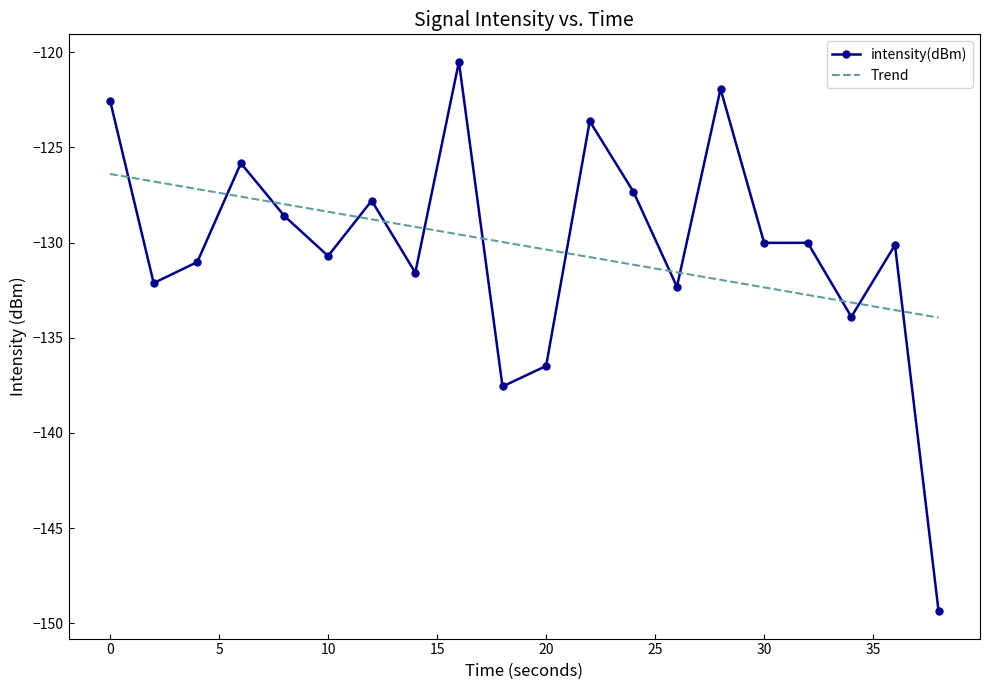

Count the number of data series in this chart.

2